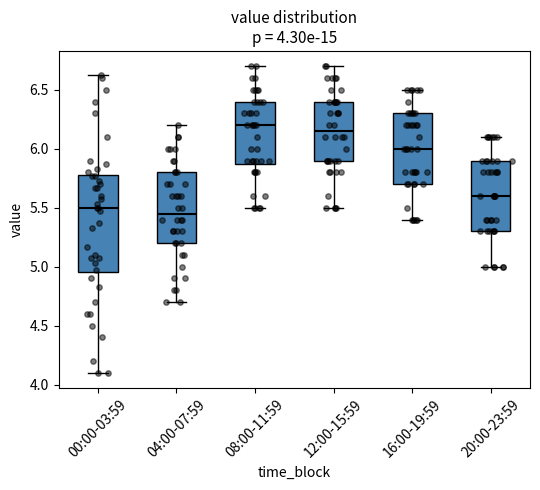

Comparing the boxes themselves (not the whiskers), which one is the tallest?

00:00-03:59